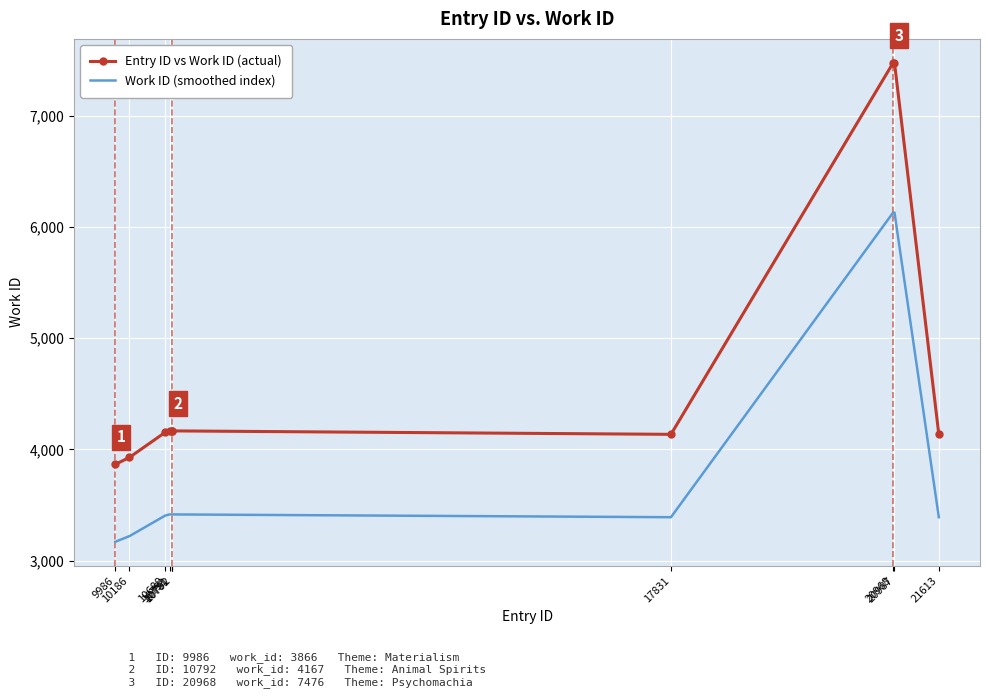

What is the sum of the Work ID (smoothed index) values at 20987 and 10186?

9351